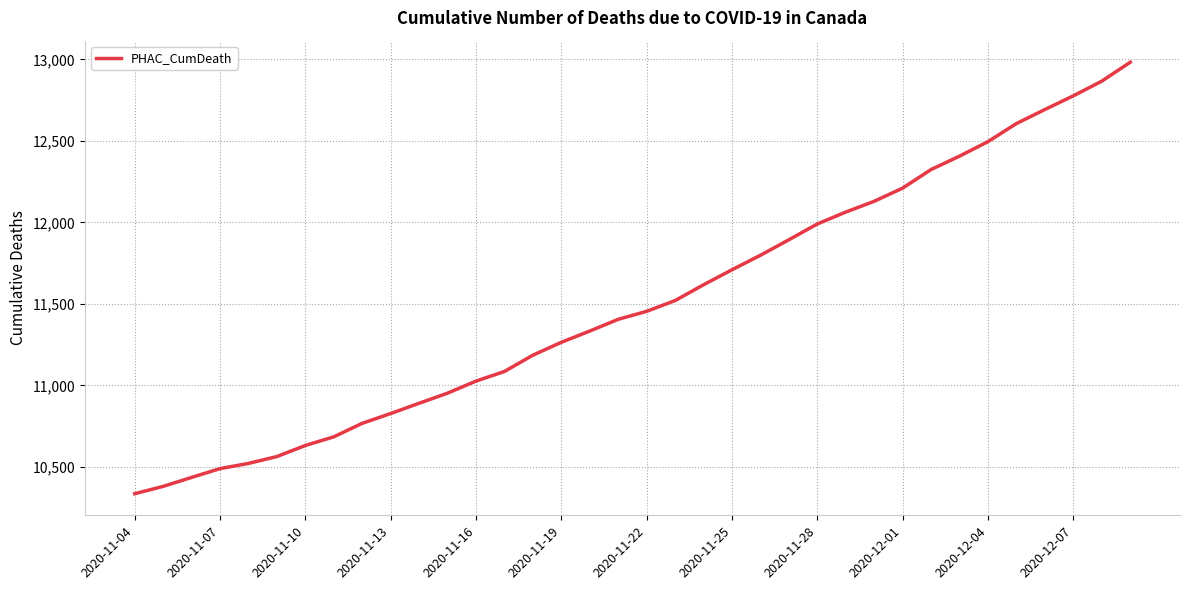

What is the maximum value shown in the chart?

12983